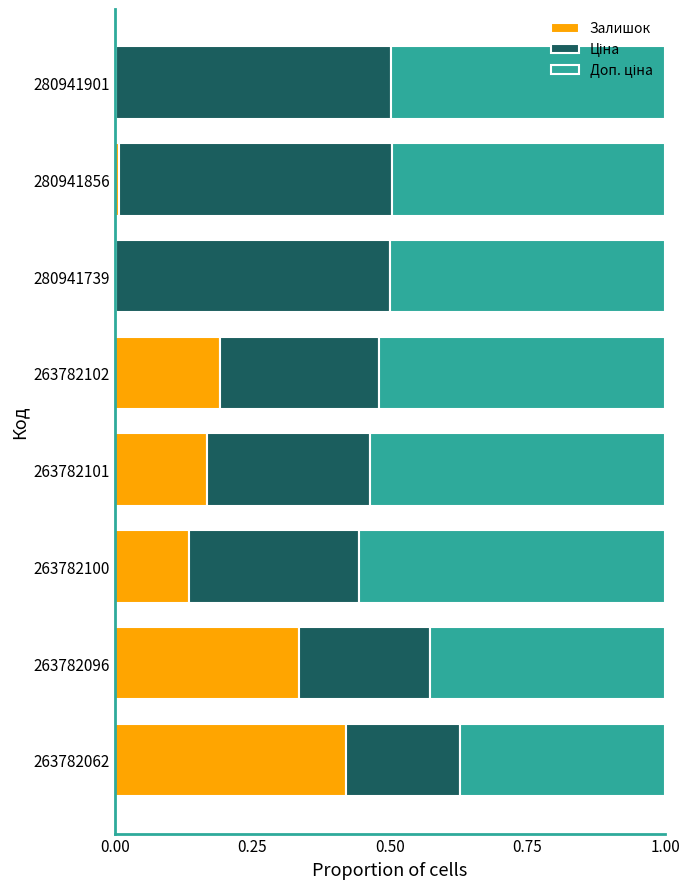

At which label does Залишок reach its peak?

263782062